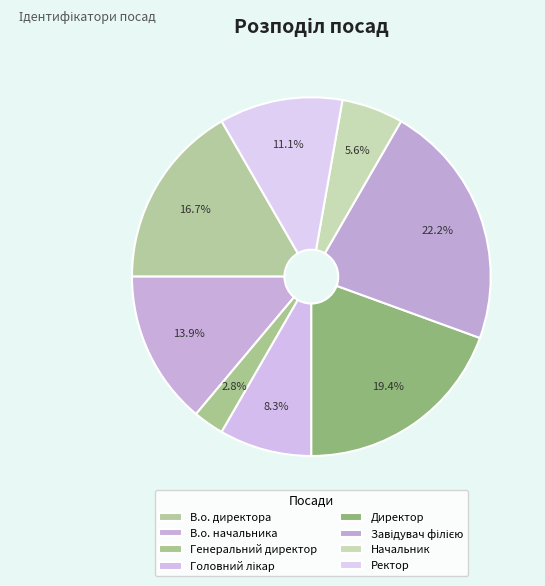

How many slices are in this pie chart?

8